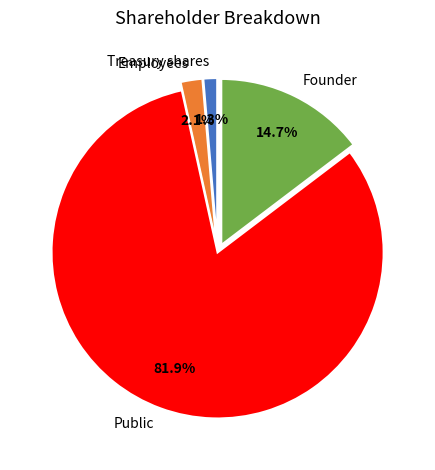

What percentage is NOT represented by Public?

18.1%